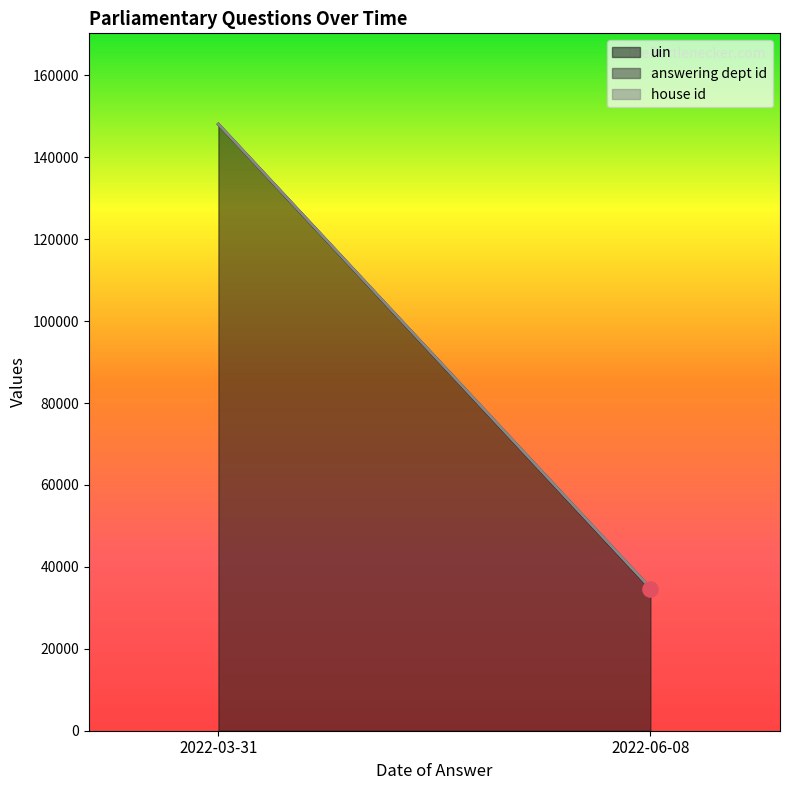

What are all the series names shown in the legend?

uin, answering dept id, house id